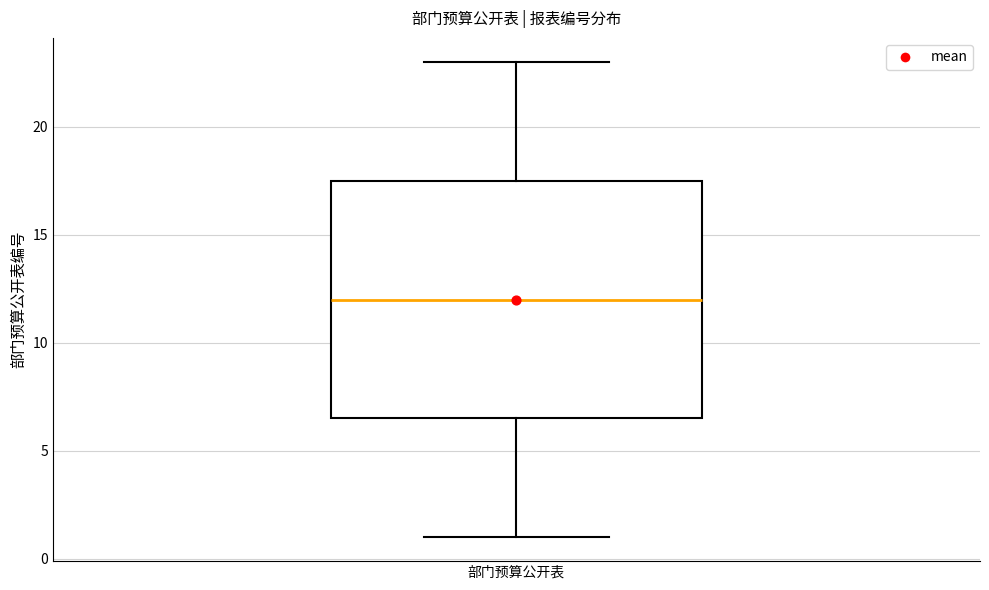

Where is the lower edge of the box for 部门预算公开表 on the y-axis? The values are not printed on the chart, so give them approximately, as read against the axis.

6.5